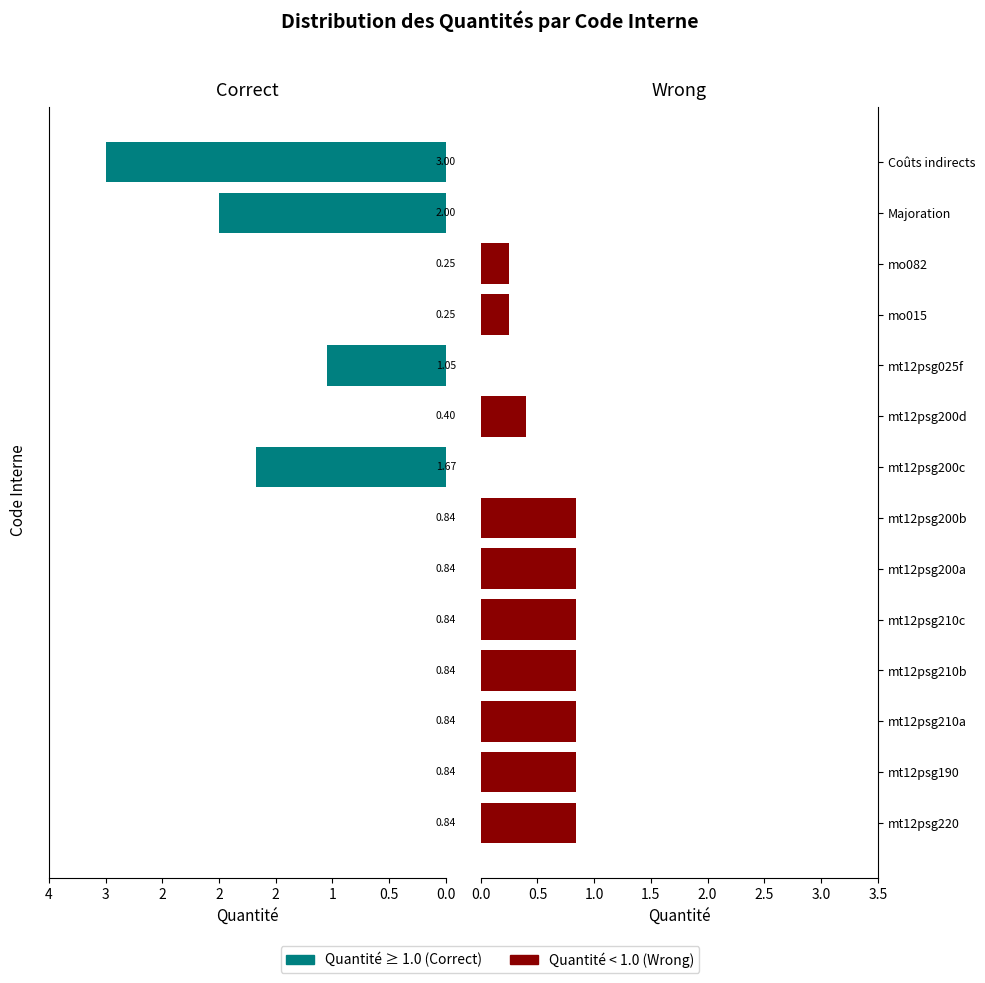

At mt12psg200b, list the series in order from smallest to largest.

Correct (≥1.0), Wrong (<1.0)